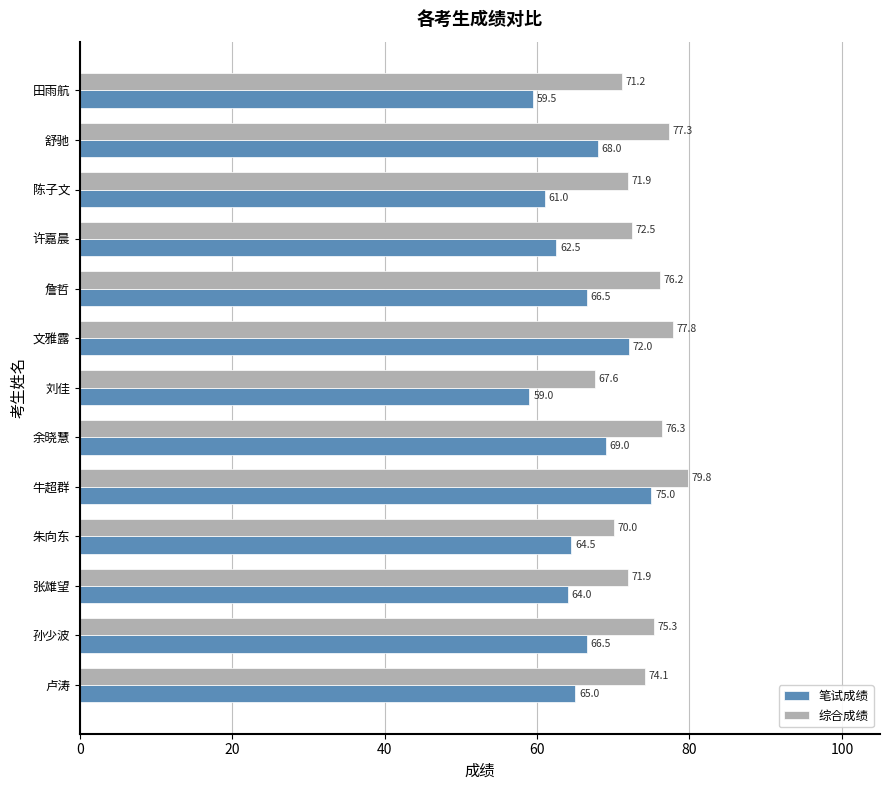

What is the difference between the highest and lowest values at 张雄望?

7.9